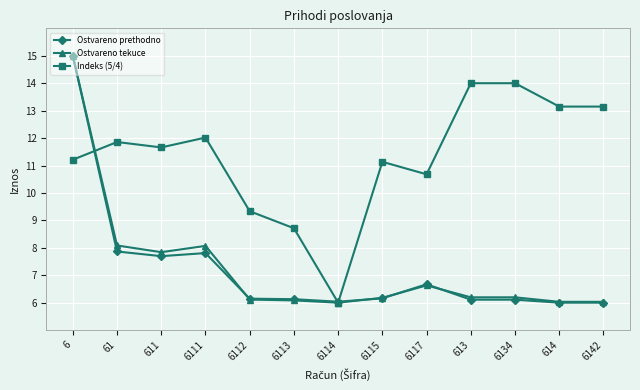

How many lines are shown in the chart?

3